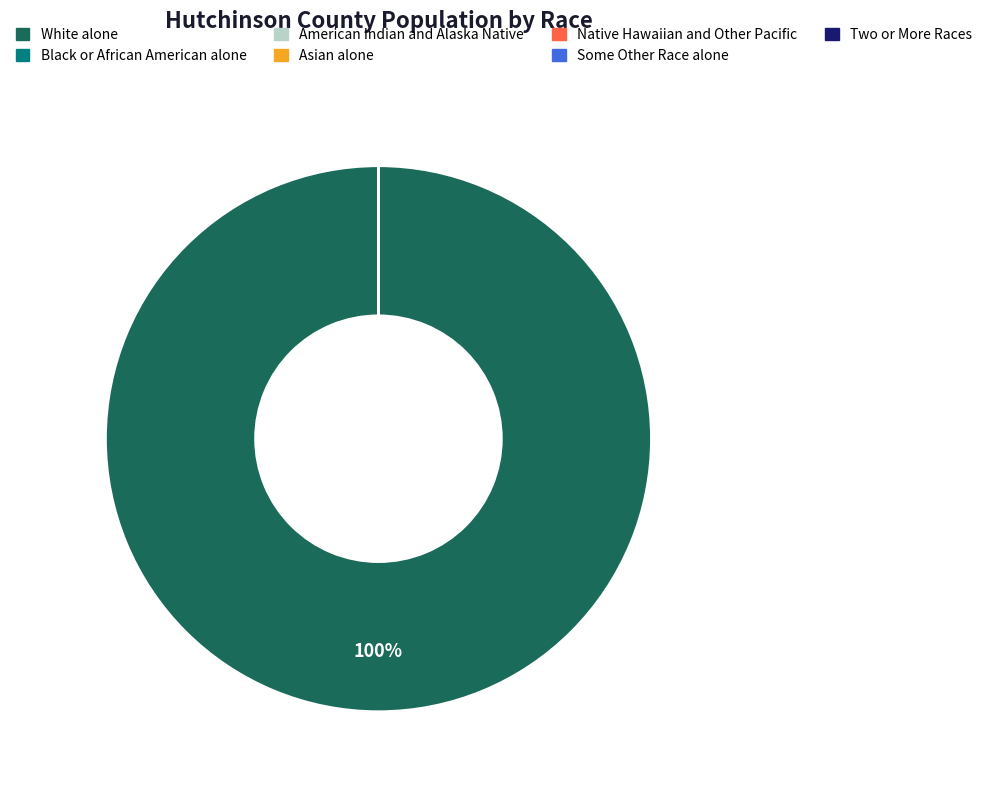

To the nearest percent, what is the average slice percentage?

14%